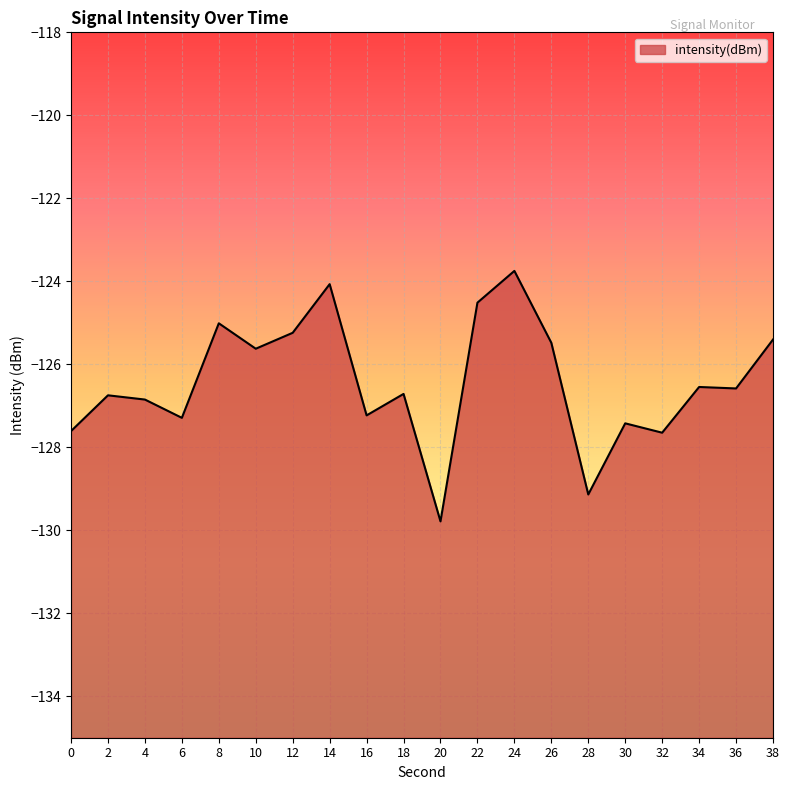

Where does the data first go above -126?

8